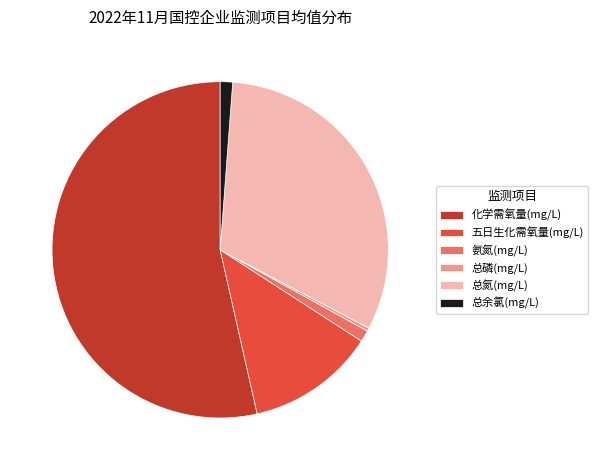

The 氨氮(mg/L) slice represents 11% of the pie. True or false?

False